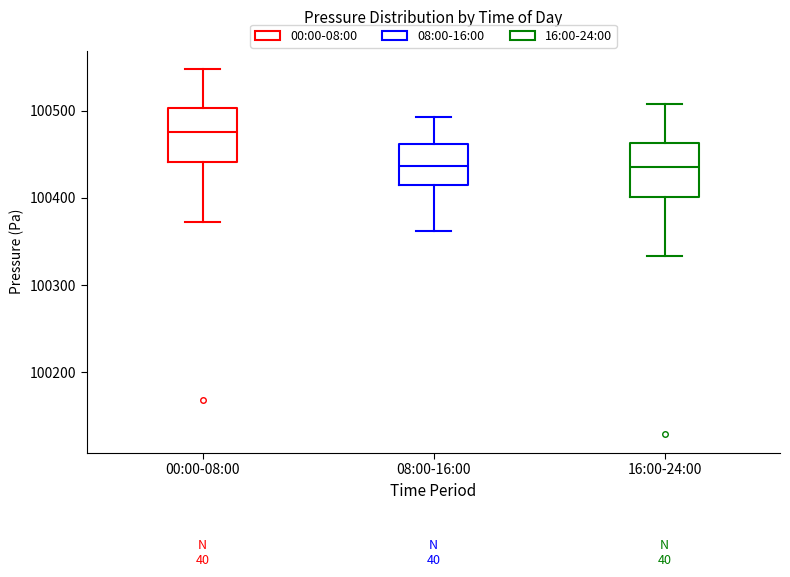

Reading left to right, transcribe this box plot: for each box, give where its median line is, the range the box spans, and where its two whiskers end, as read against the y-axis. The values are not printed on the chart, so give them approximately, as read against the axis.

00:00-08:00: median 100480, box 100440 to 100500, whiskers 100370 to 100550
08:00-16:00: median 100440, box 100410 to 100460, whiskers 100360 to 100490
16:00-24:00: median 100440, box 100400 to 100460, whiskers 100330 to 100510